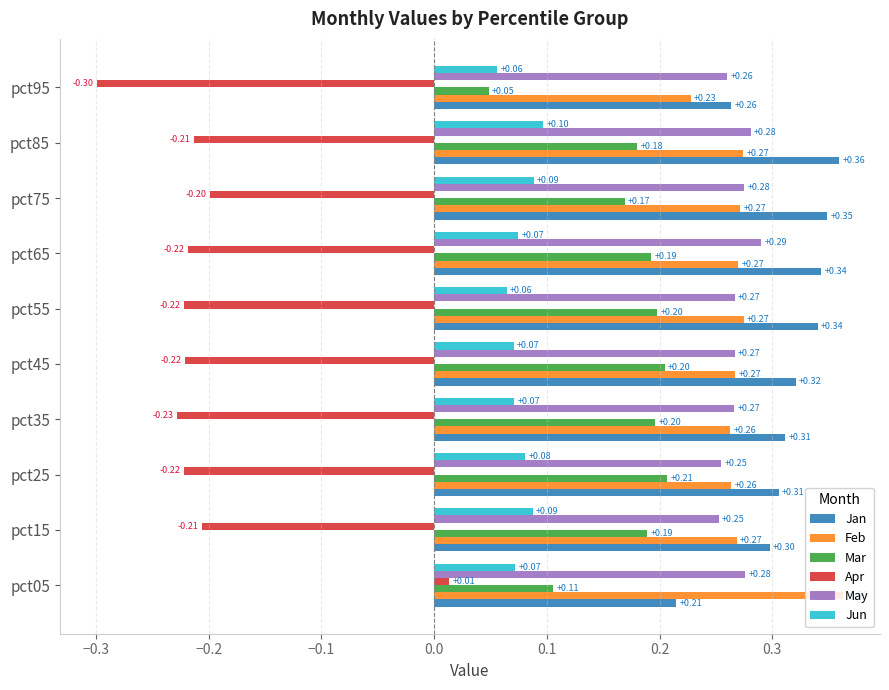

Is the value of Apr at pct05 greater than the value of Jan at pct25?

No